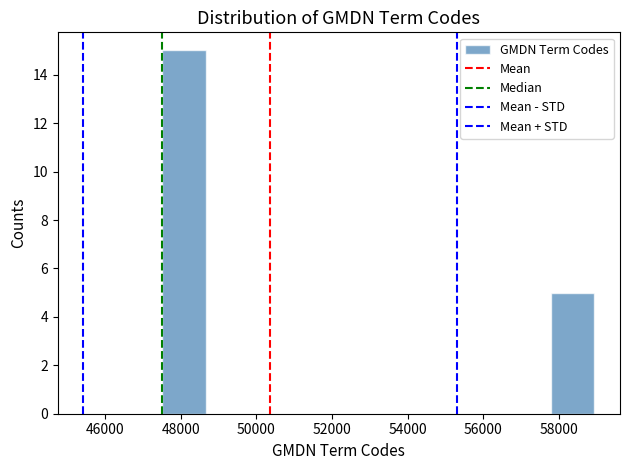

Reading left to right, transcribe this chart: for each bar, give the range it covers on the x-axis and its height. Neither the bar edges nor the heights are printed on the chart, so give them approximately, as read against the axes.

47600 to 48600: 15
48600 to 49800: 0
49800 to 51000: 0
51000 to 52000: 0
52000 to 53200: 0
53200 to 54400: 0
54400 to 55600: 0
55600 to 56600: 0
56600 to 57800: 0
57800 to 59000: 5